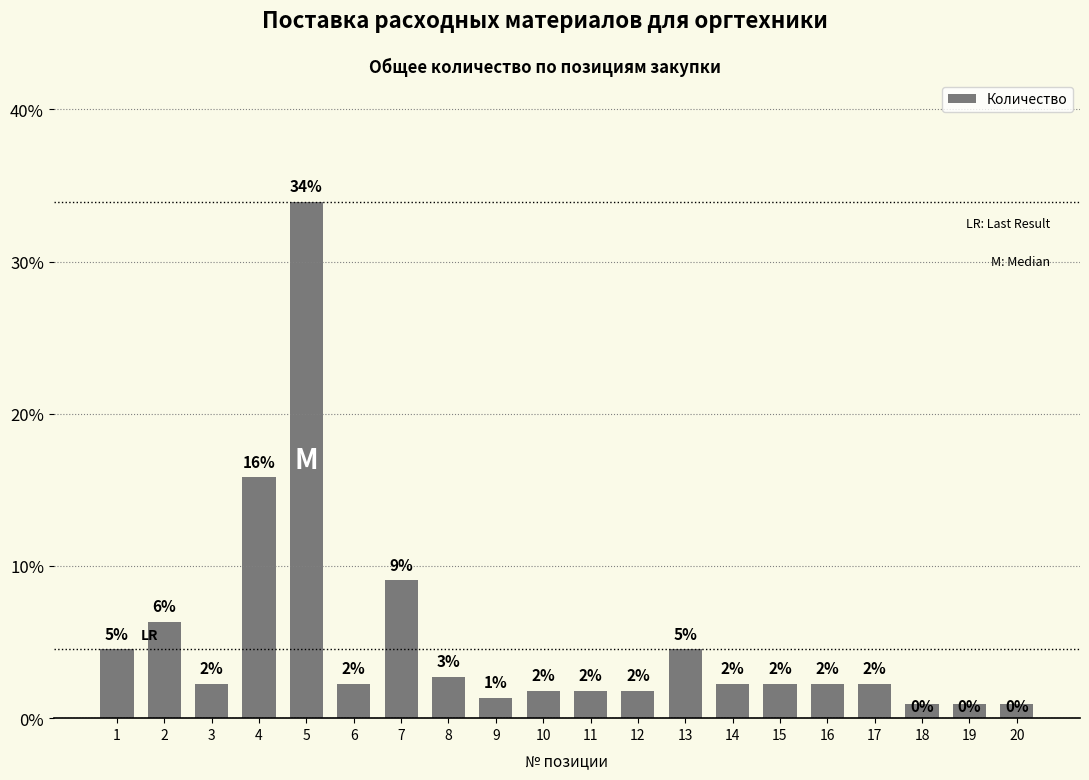

Approximately how many times larger is the value at 13 compared to 11?

2.5